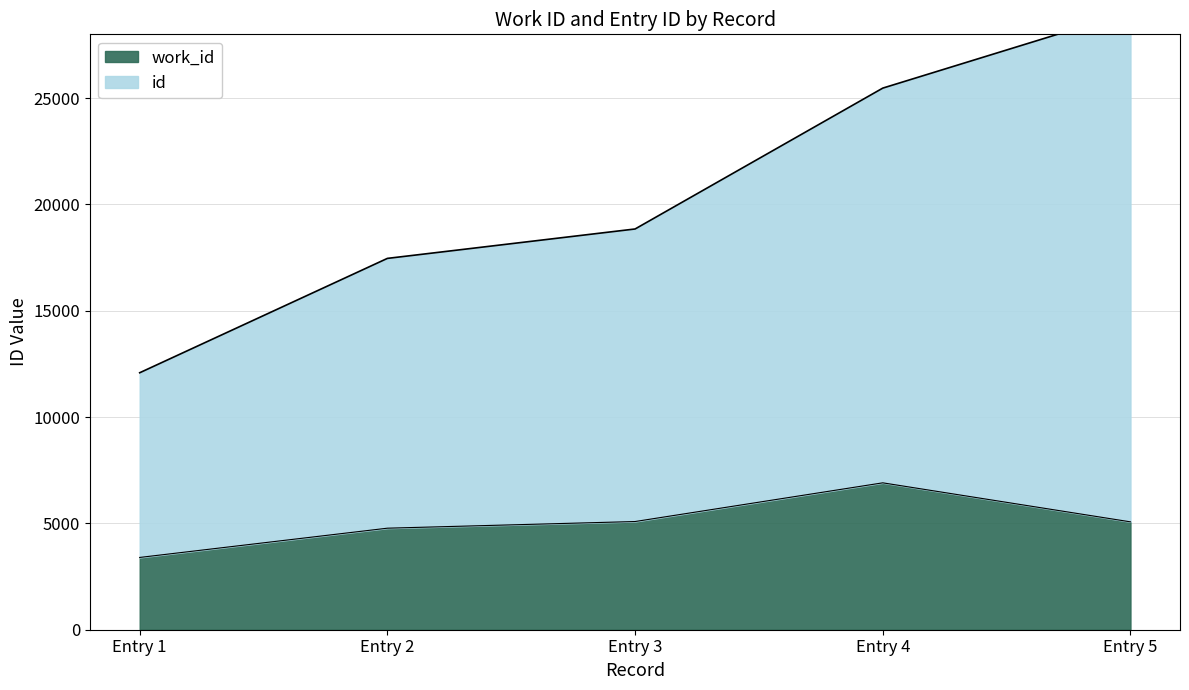

Which category has the highest value in the work_id series?

Entry 4